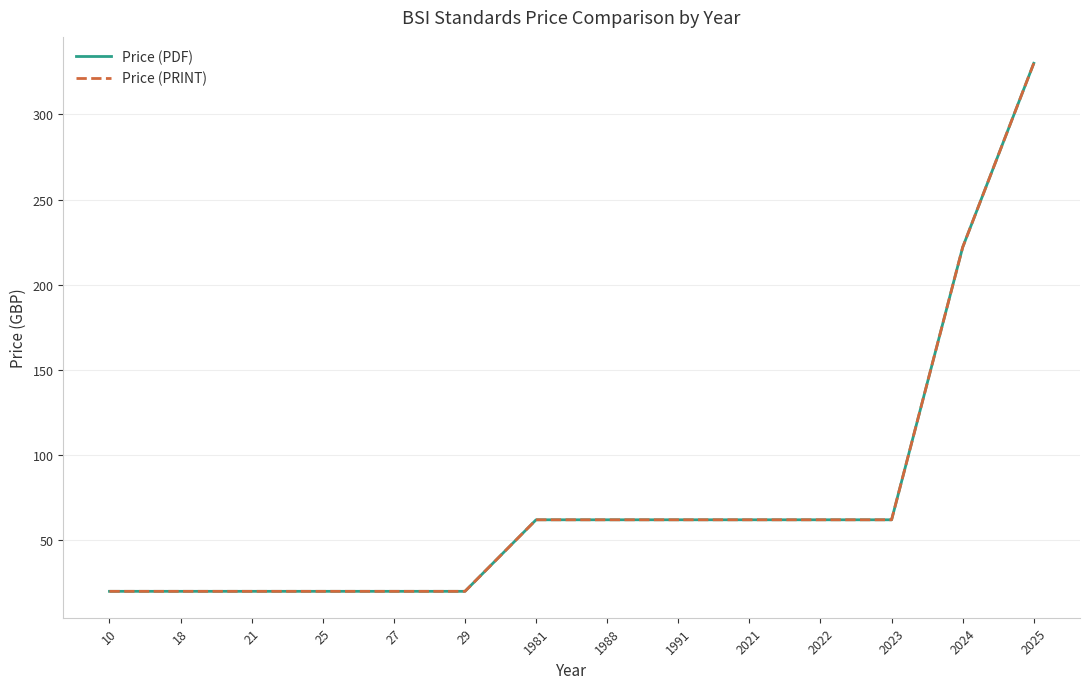

True or false: Price (PRINT) and Price (PDF) intersect in this chart.

False